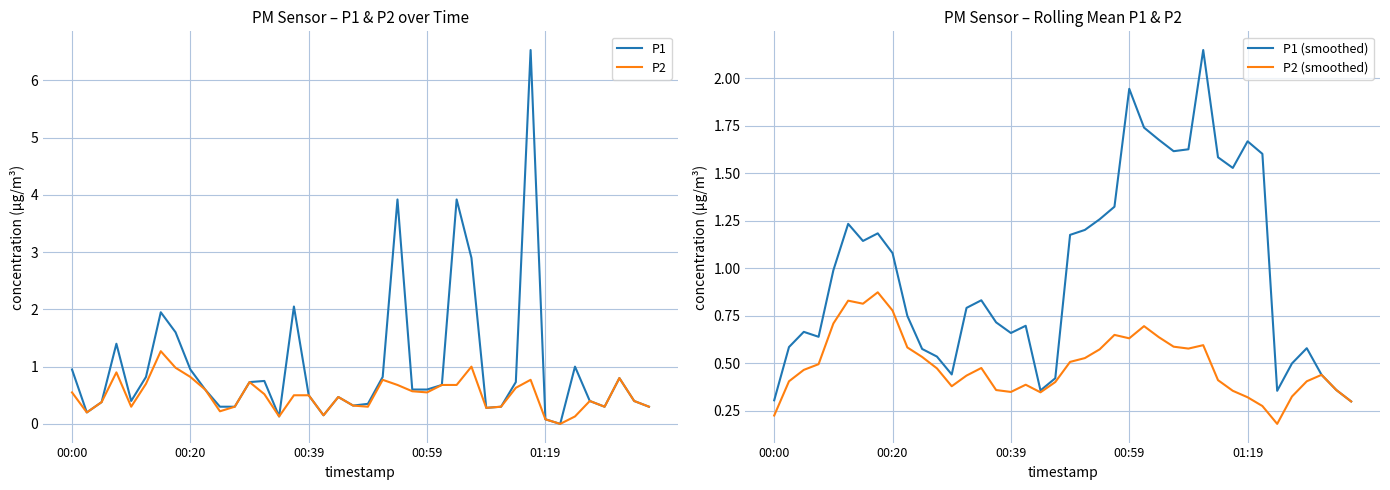

Which series has the widest spread of values?

P1